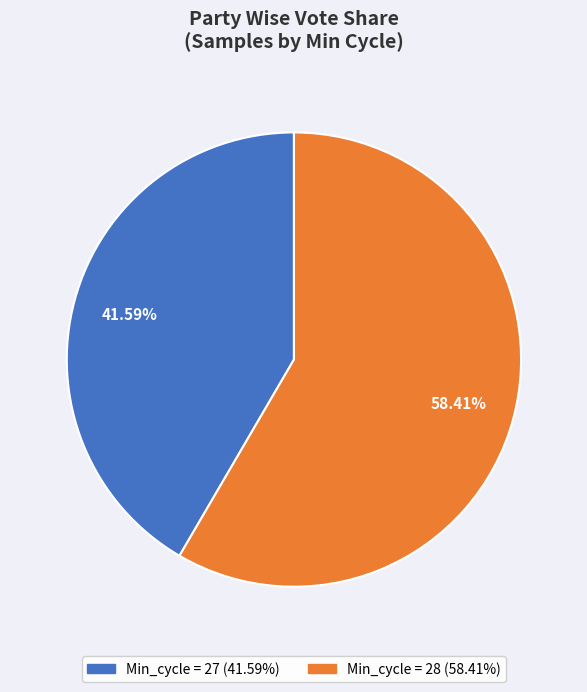

Count the number of slices in the pie.

2